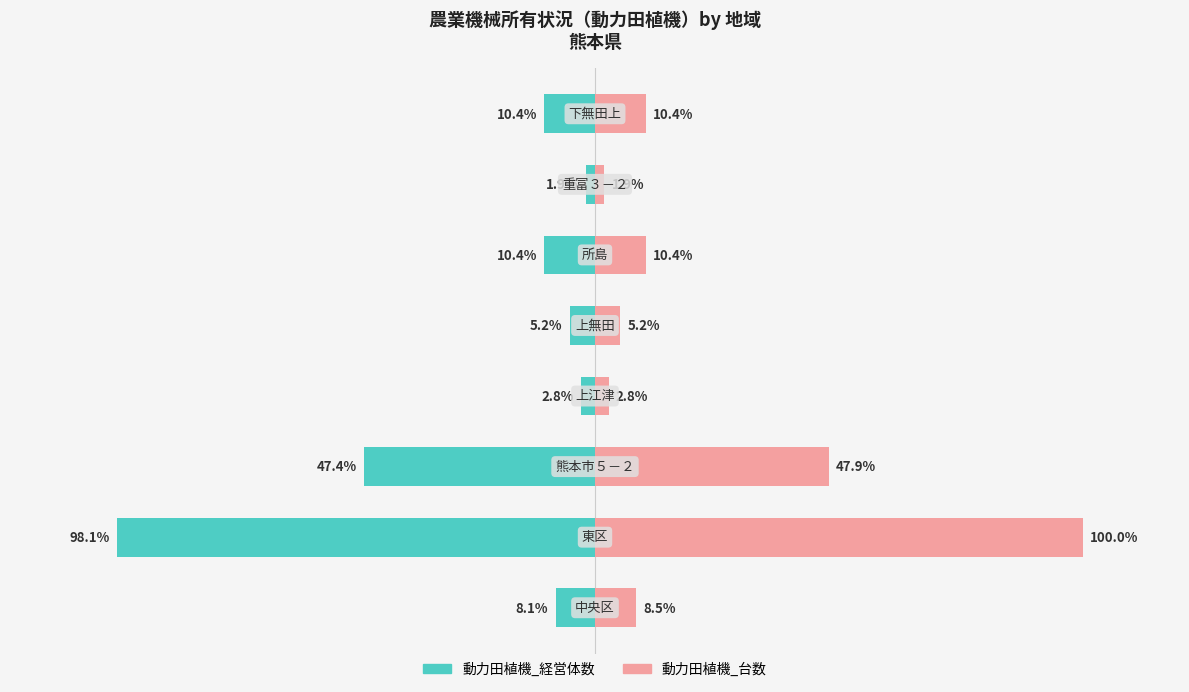

Reading left to right, what are all the values shown in this chart?

動力田植機_経営体数: 0=-8.1	1=-98.1	2=-47.4	3=-2.8	4=-5.2	5=-10.4	6=-1.9	7=-10.4
動力田植機_台数: 0=8.5	1=100.0	2=47.9	3=2.8	4=5.2	5=10.4	6=1.9	7=10.4